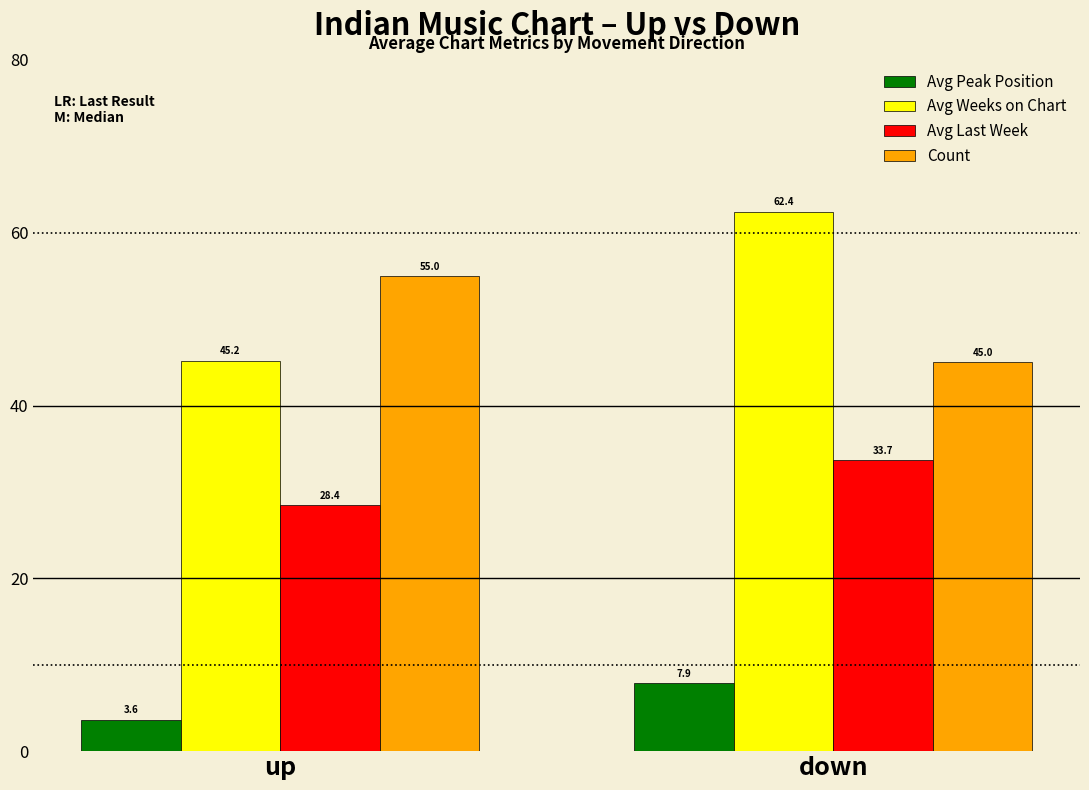

At up, list the series in order from smallest to largest.

Avg Peak Position, Avg Last Week, Avg Weeks on Chart, Count